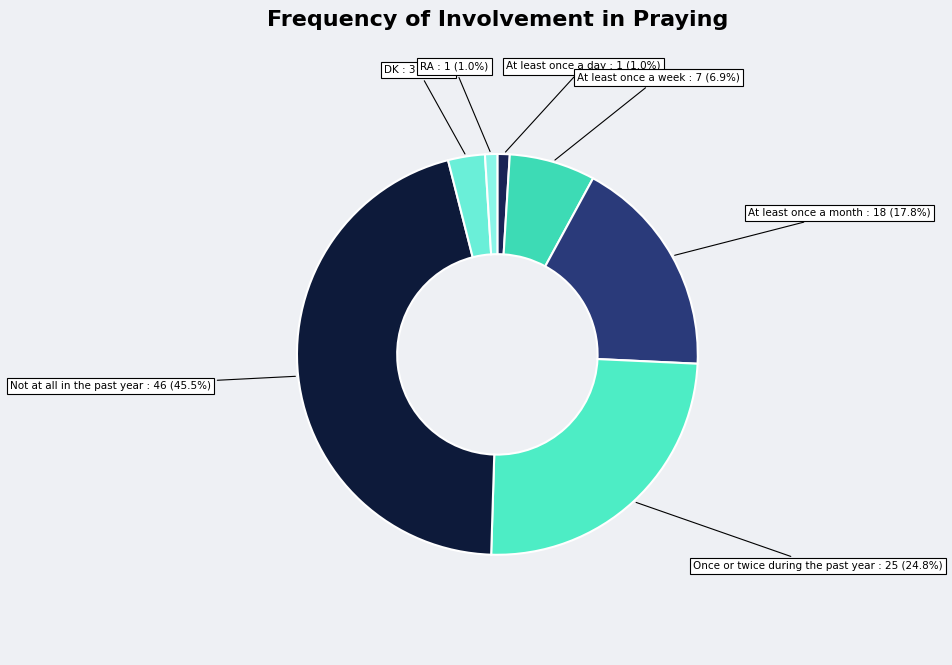

To the nearest percent, what is the combined percentage of Once or twice during the past year and At least once a month?

43%